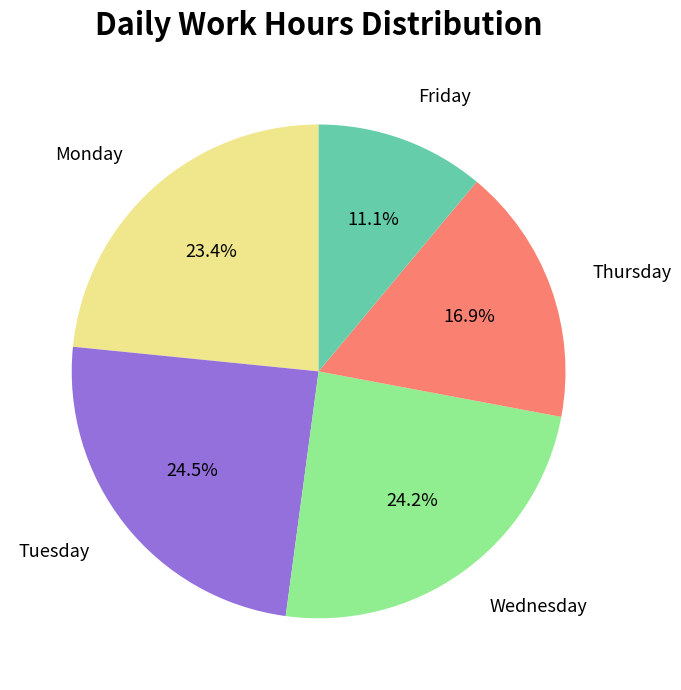

Approximately how many times larger is the value at Tuesday compared to Wednesday?

1.0